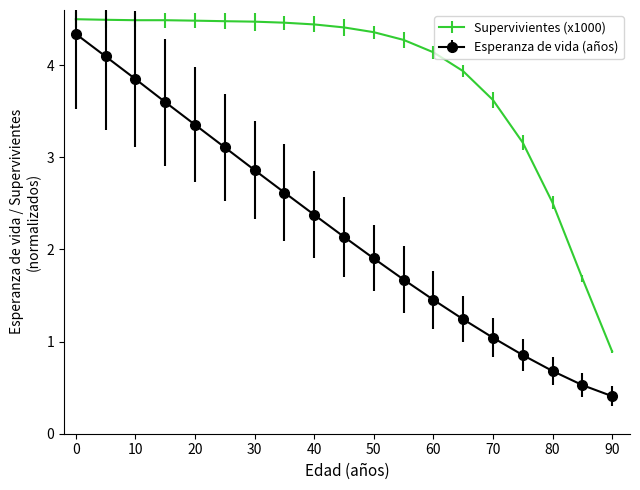

List the series in order of their overall mean, lowest first.

Esperanza de vida (años), Supervivientes (x1000)